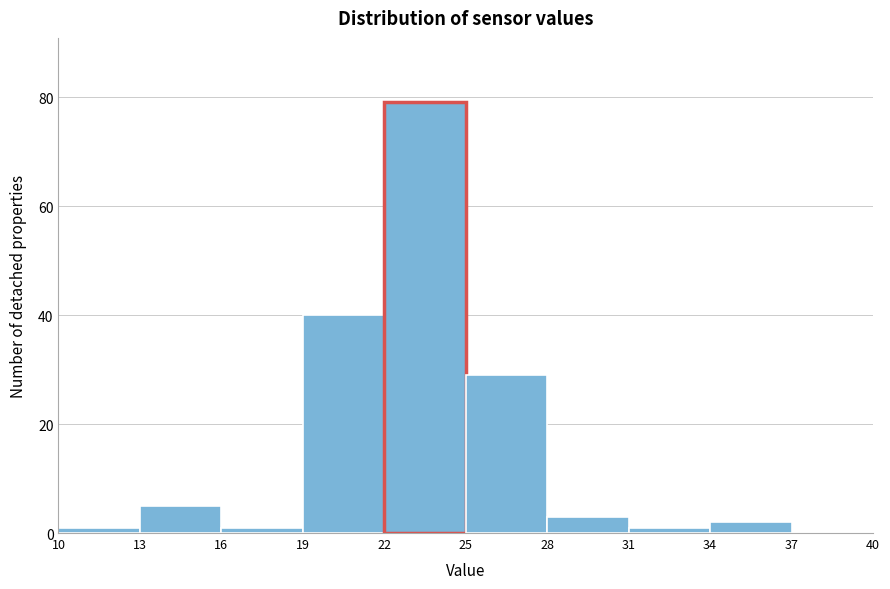

What is the height of the bar covering 19 to 22 on the x-axis? The values are not printed on the chart, so give them approximately, as read against the axis.

40